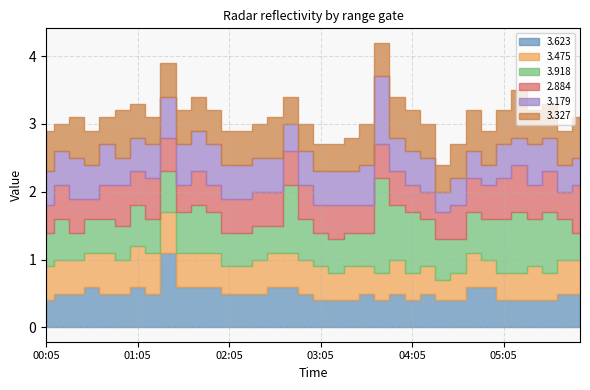

What position from the right is 00:25?

34